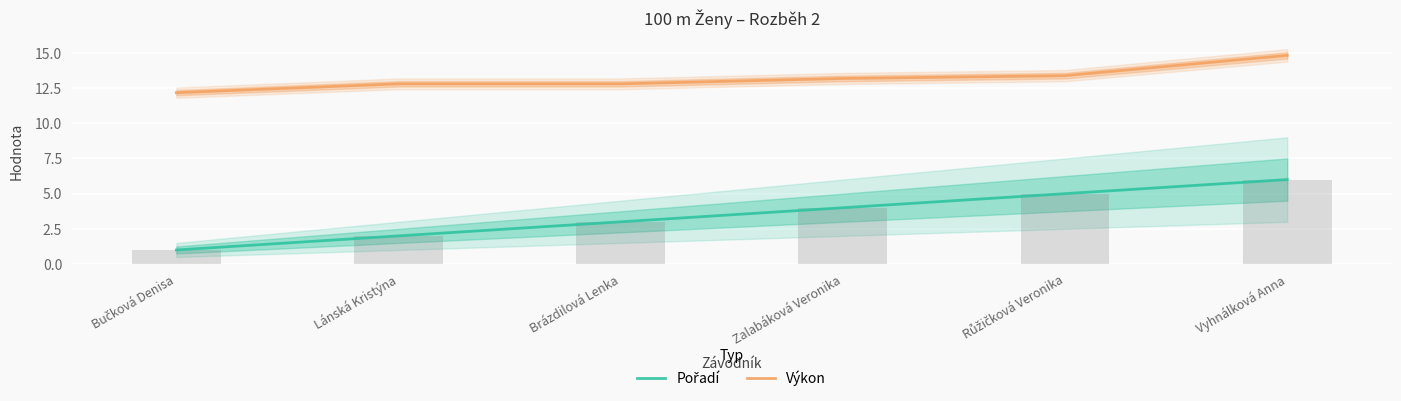

What is the difference between the Výkon values at Zalabáková Veronika and Vyhnálková Anna?

1.6